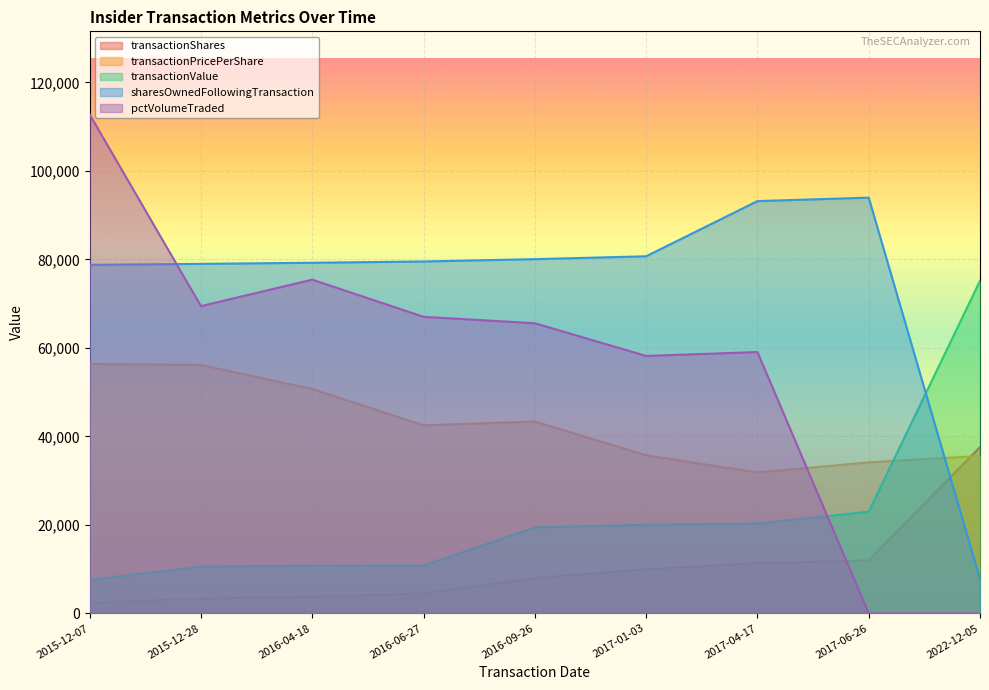

Between 2017-01-03 and 2017-06-26, which series saw the biggest shift?

pctVolumeTraded